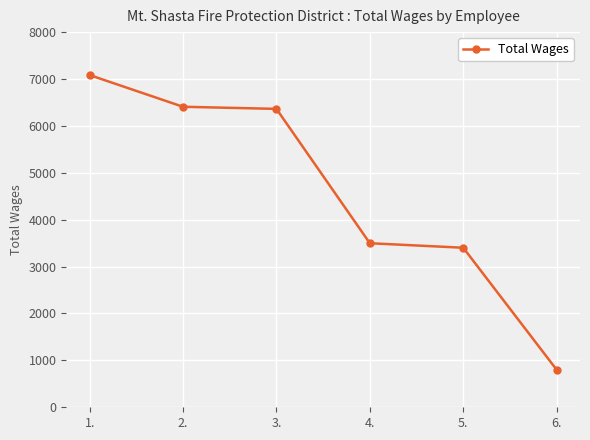

Does the chart display data point markers on the line(s)?

Yes